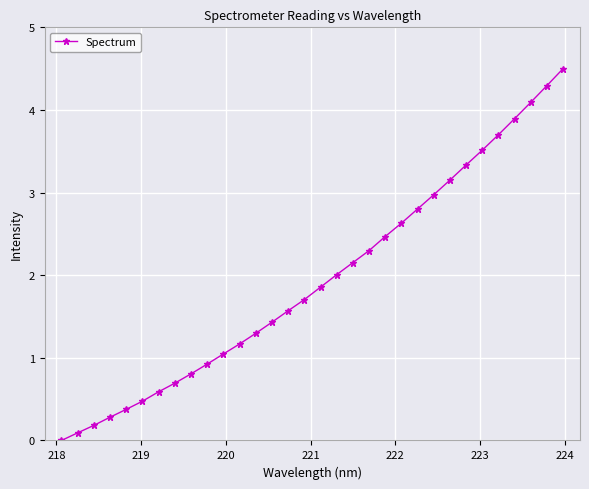

True or false: there are more than 2 points higher than both neighbors.

False